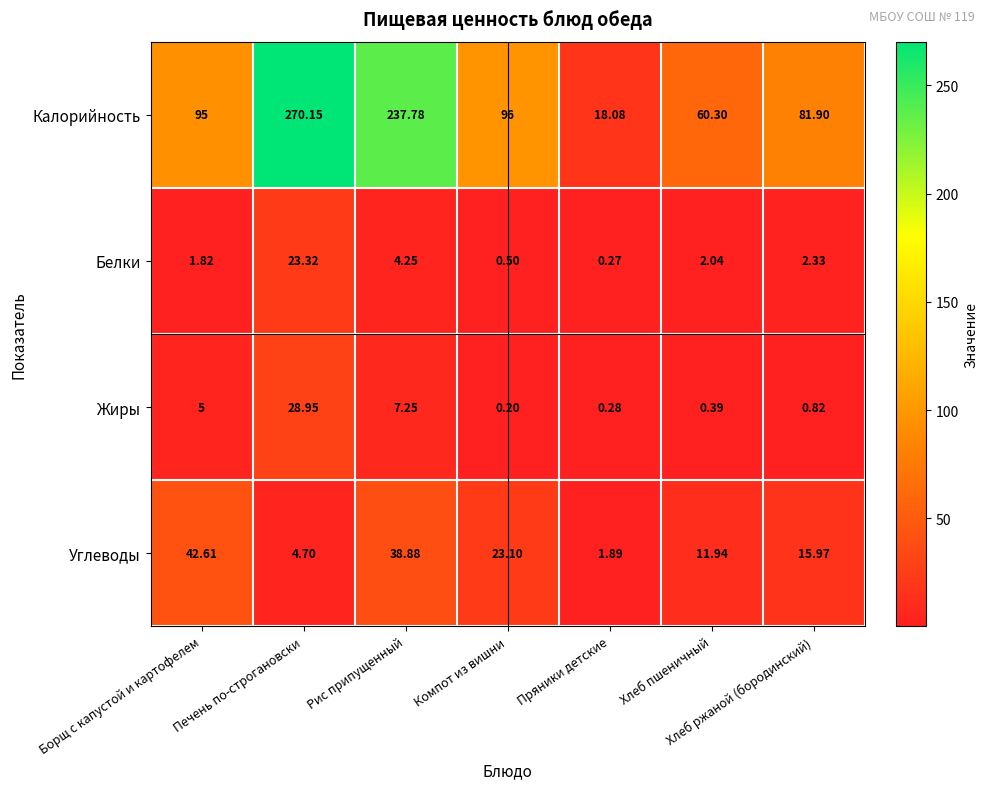

Where does the Белки series first go above 2?

Печень по-строгановски